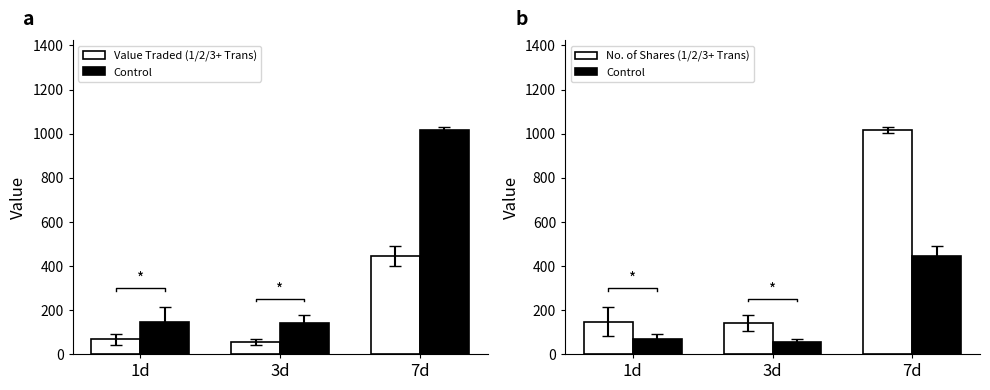

Rank the series at 7d from highest to lowest value.

No. of Shares (1/2/3+ Trans), Value Traded (1/2/3+ Trans), Control